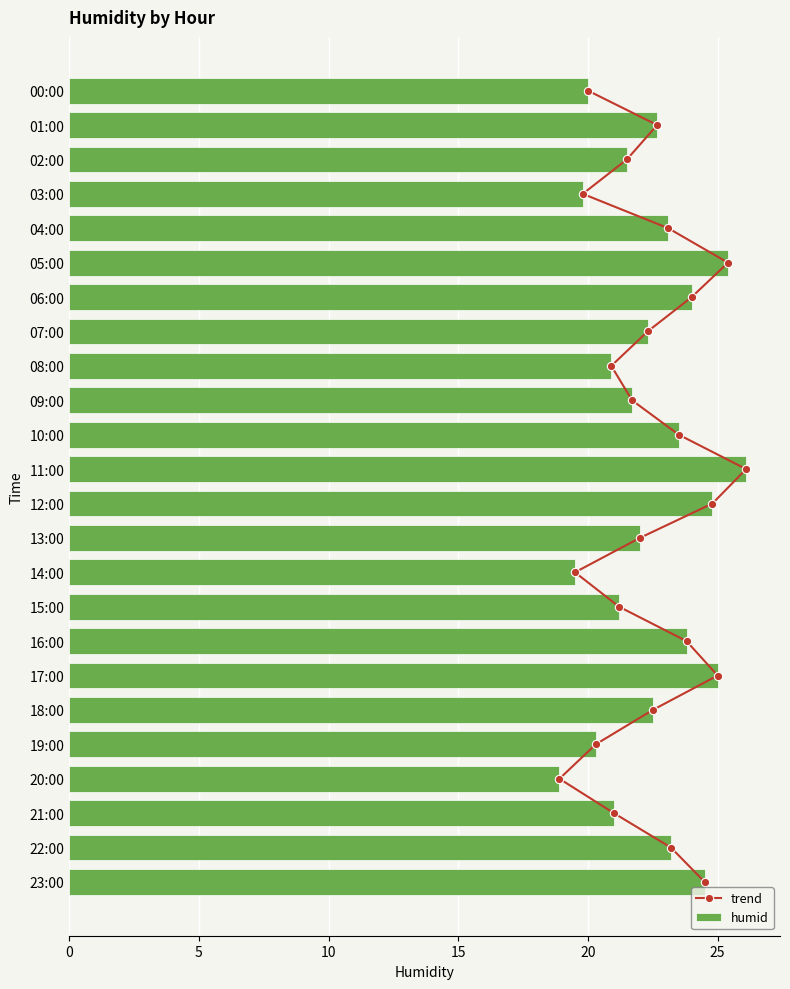

True or false: humid has a value of 12.1 at 16:00.

False